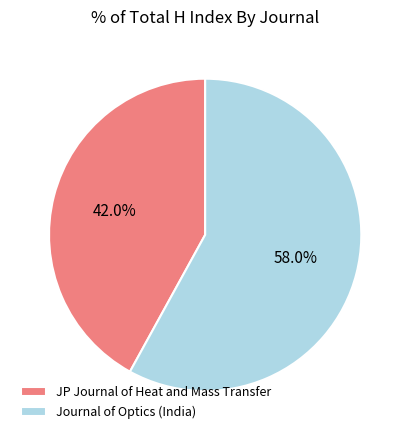

To the nearest percent, what is the combined percentage of Journal of Optics (India) and JP Journal of Heat and Mass Transfer?

100%